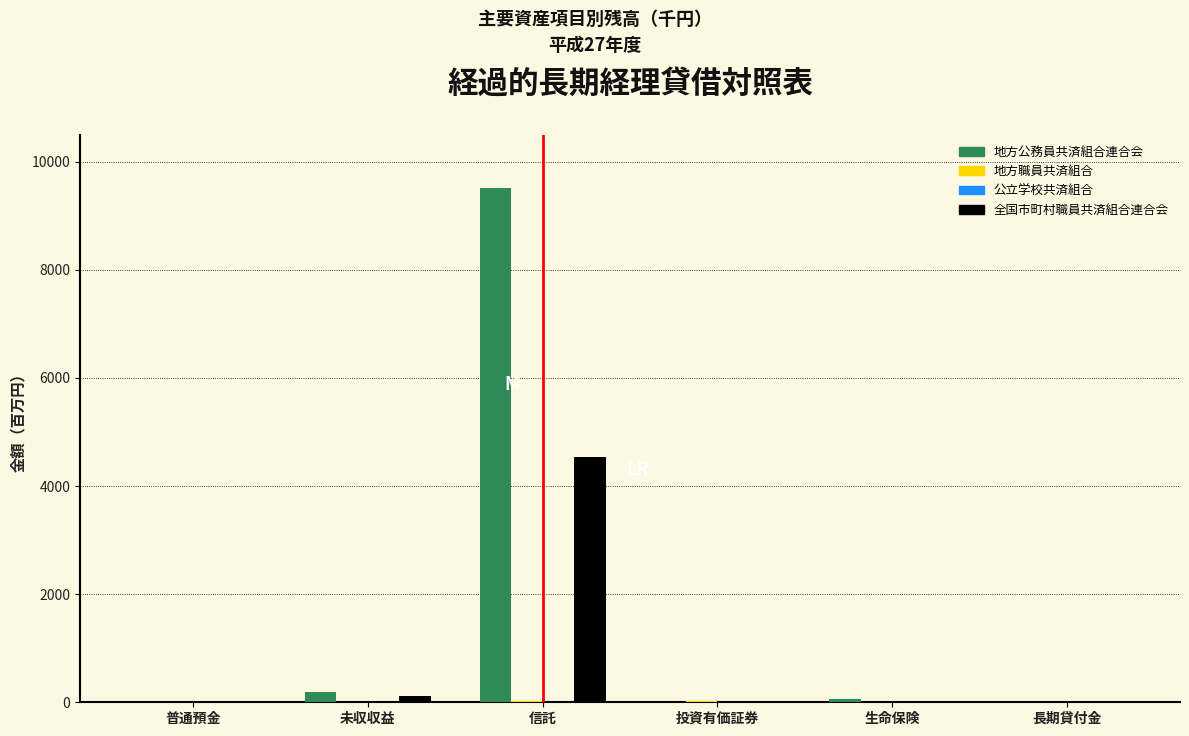

What is the greatest value displayed?

9513.4